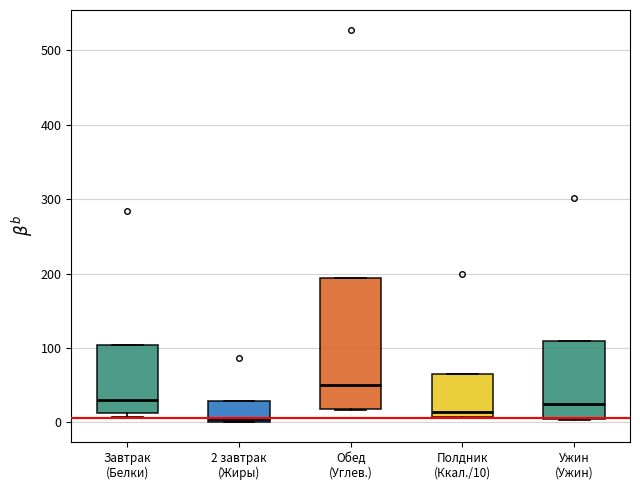

Comparing the boxes themselves (not the whiskers), which one is the tallest?

Обед (Углев.)